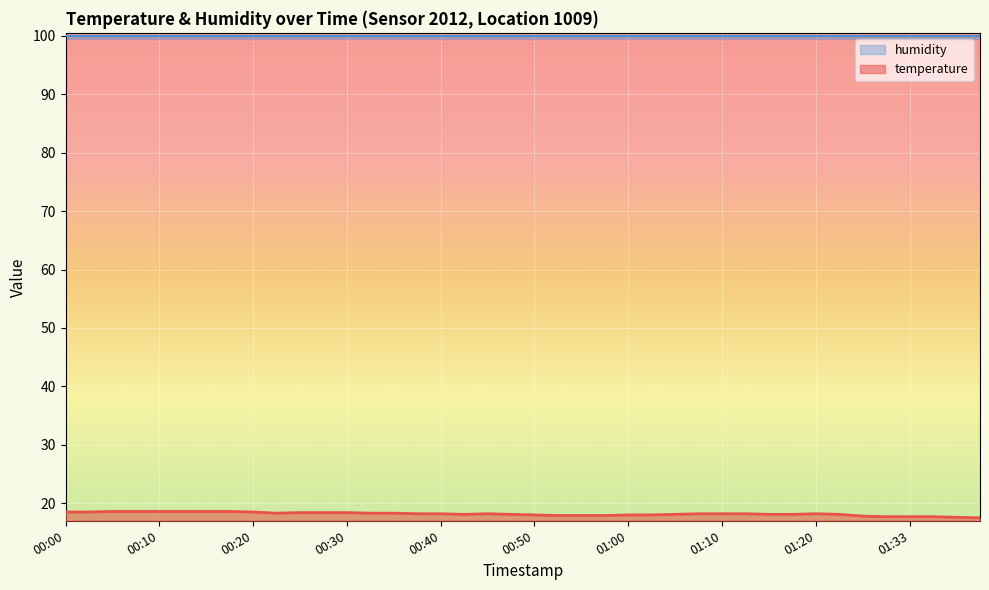

Approximately how many times larger is the value at 00:40 compared to 00:13?

1.0